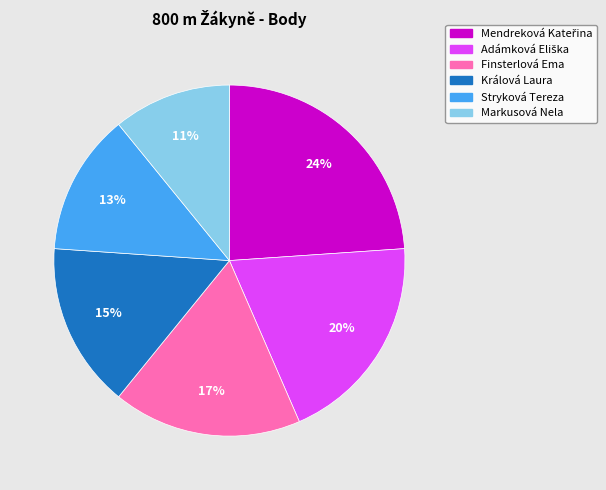

True or false: Králová Laura accounts for 15% of the total.

True